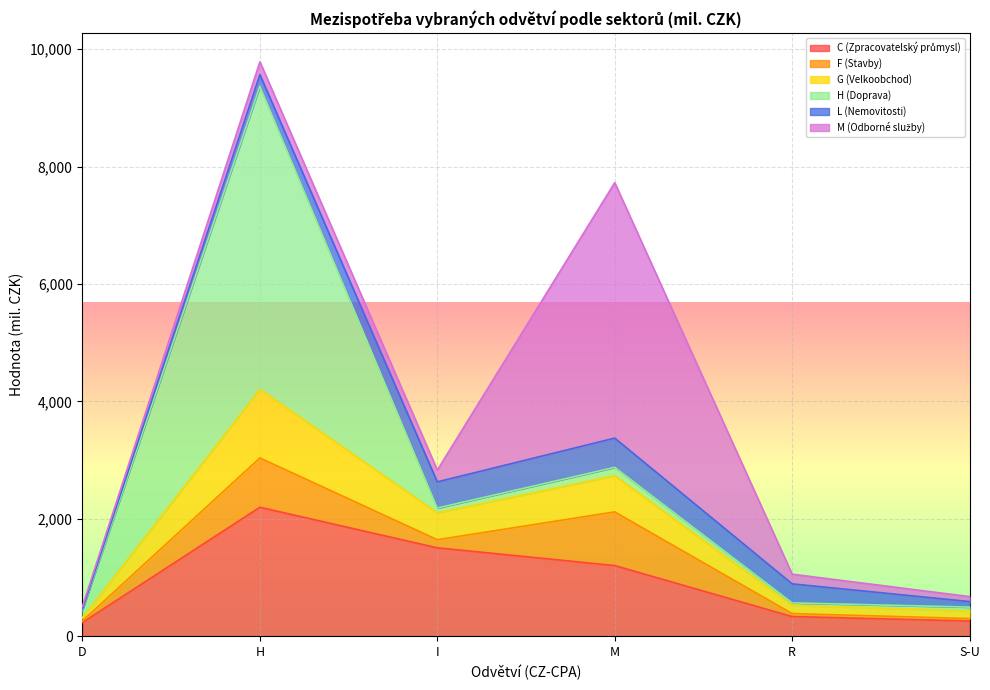

Where is the first local maximum for C (Zpracovatelský průmysl)?

H